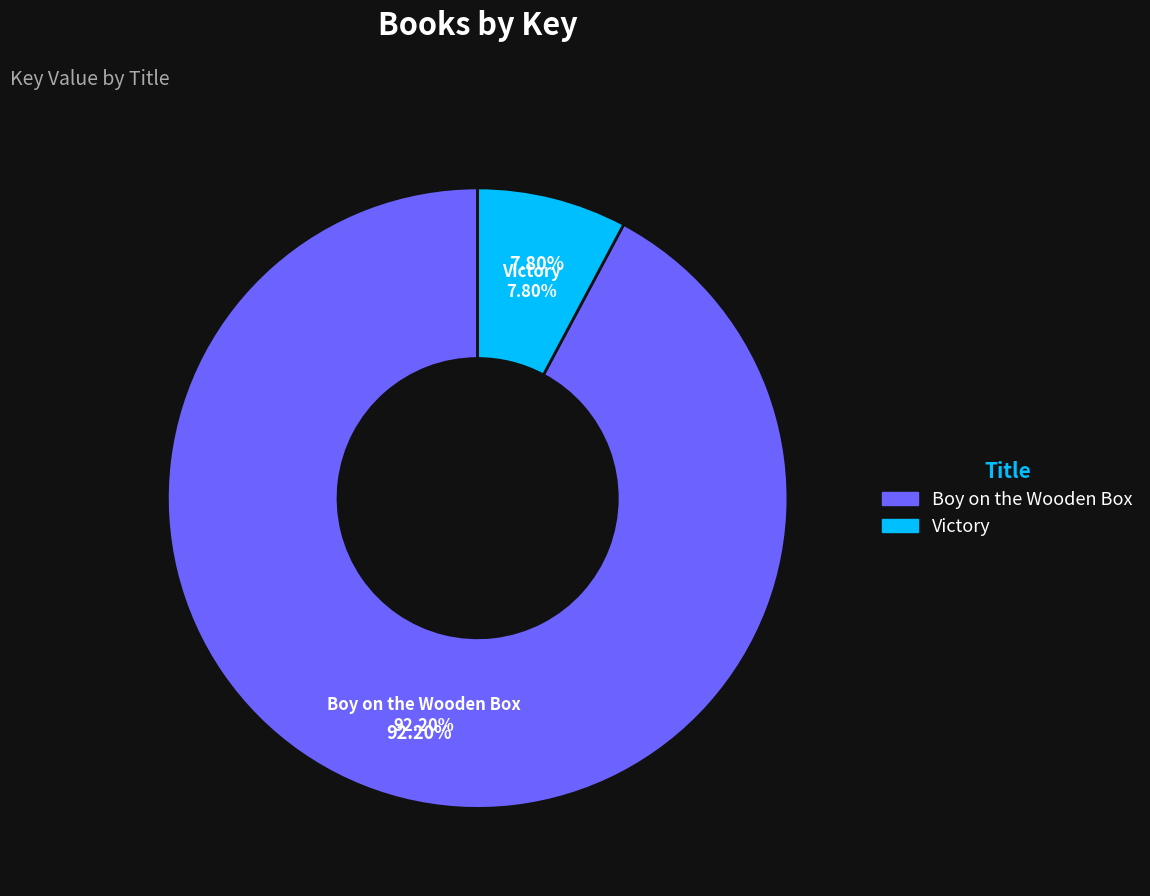

Approximately how many times larger is the value at Hardcover (Boy on the Wooden Box) compared to Hardcover (Victory) 1?

11.8